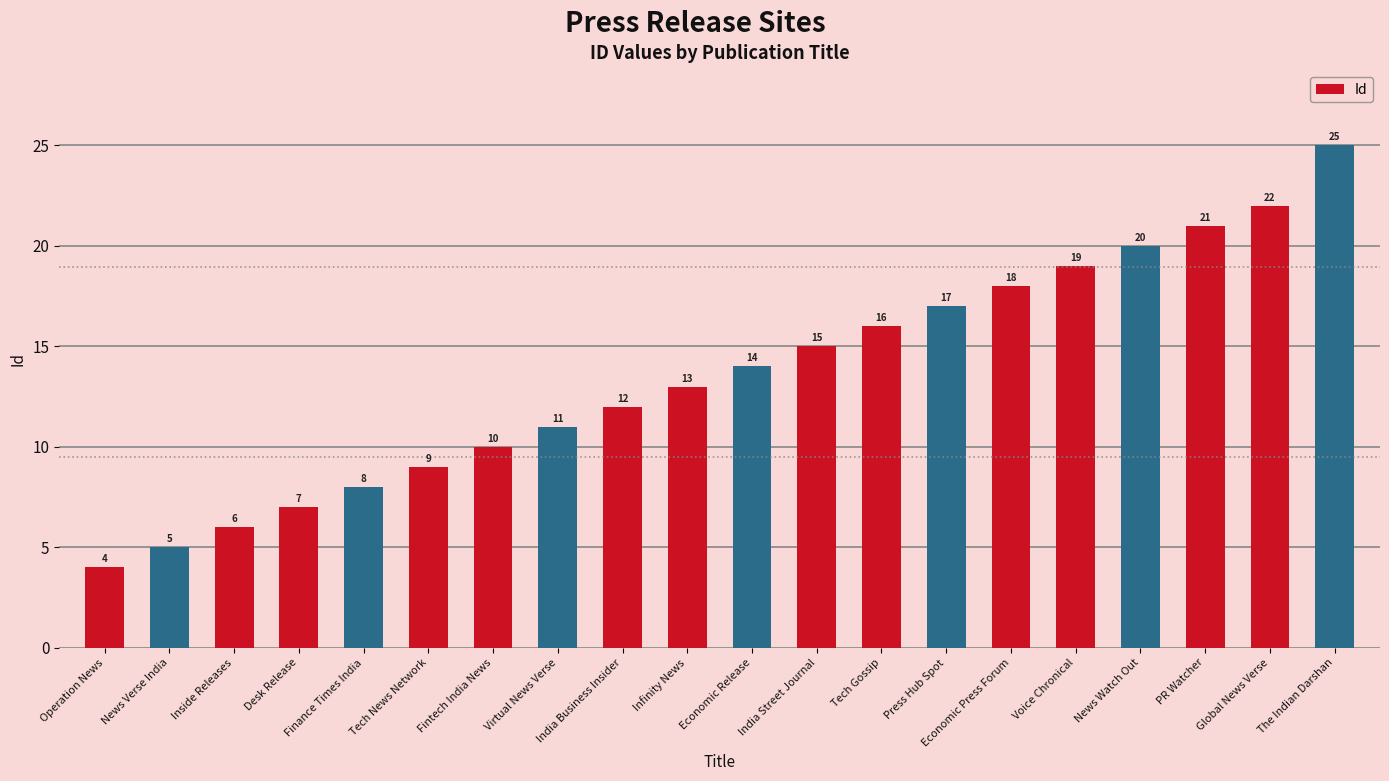

What is the label of the 10th bar from the right?

Economic Release